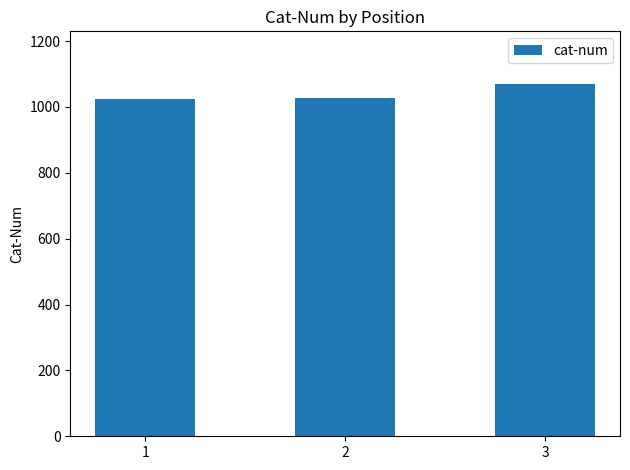

What is the sum of the values at 1 and 2?

2051